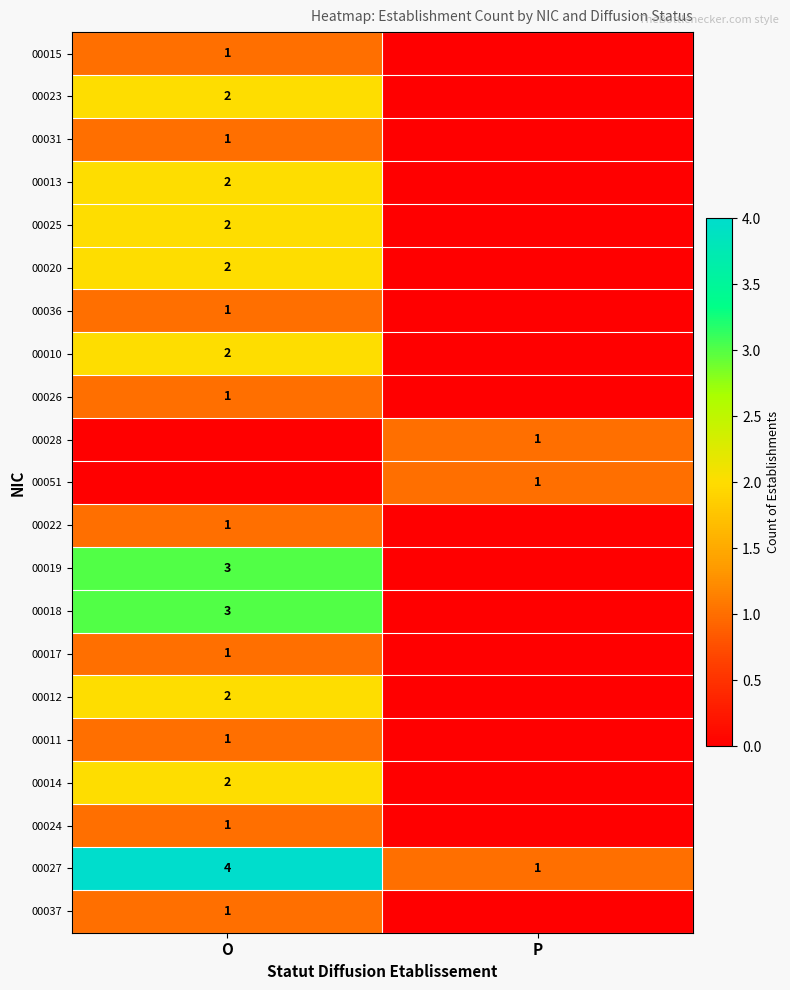

The 00014 series shows 2 at O. True or false?

True